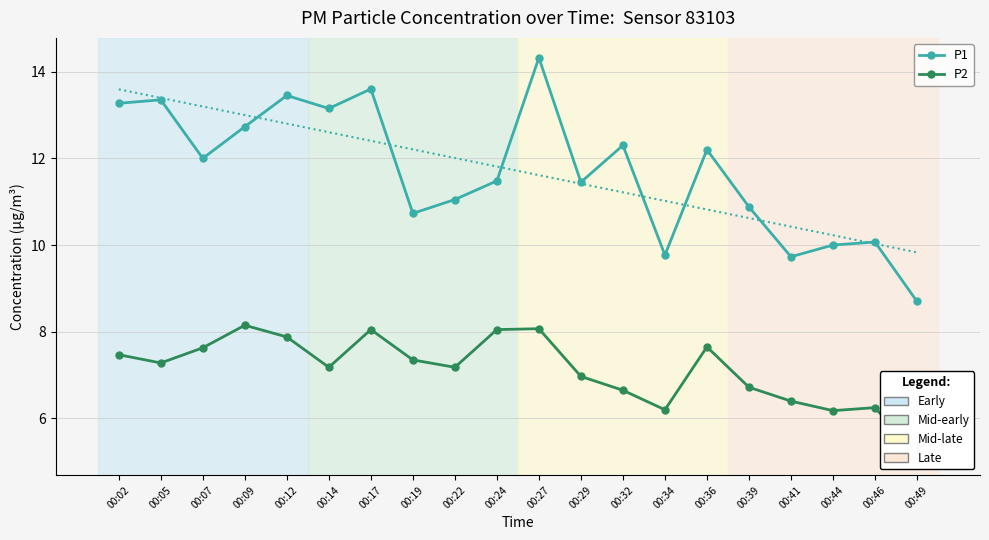

How many lines are shown in the chart?

2